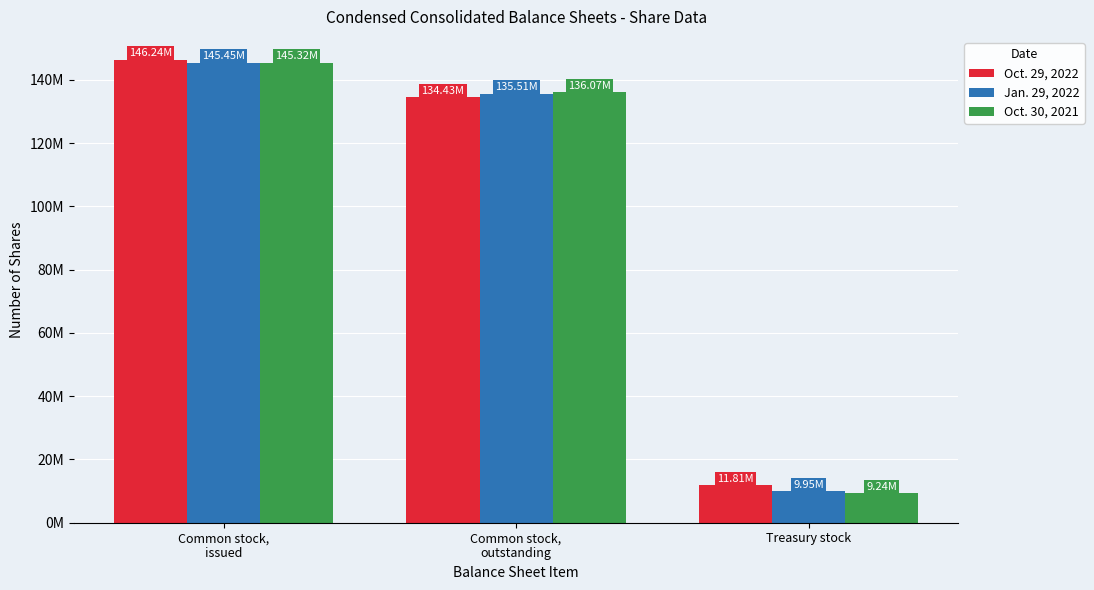

What are all the series names shown in the legend?

Oct. 29, 2022, Jan. 29, 2022, Oct. 30, 2021